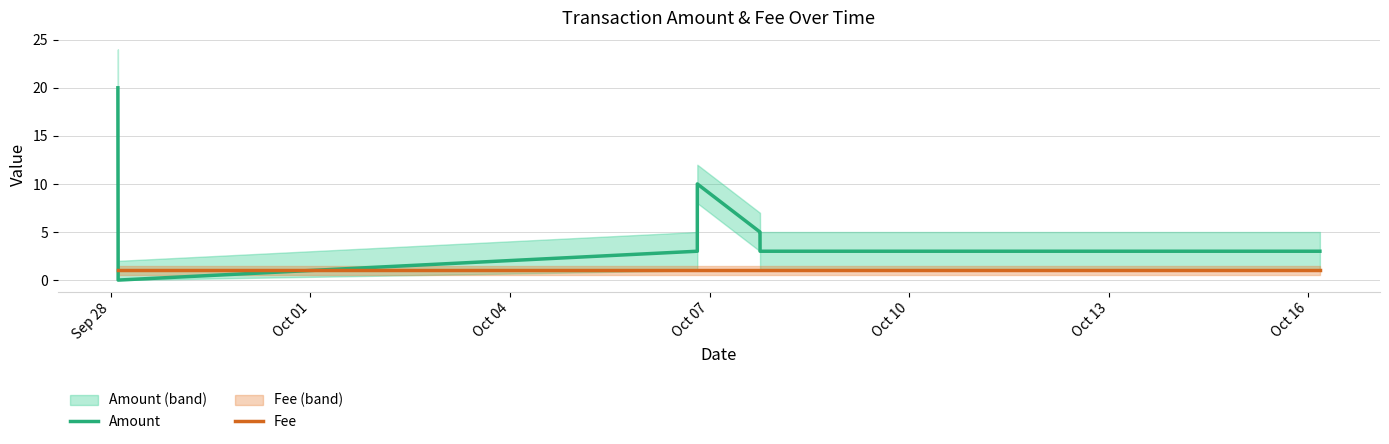

Rank the series at Oct 07 from lowest to highest value.

Fee, Amount